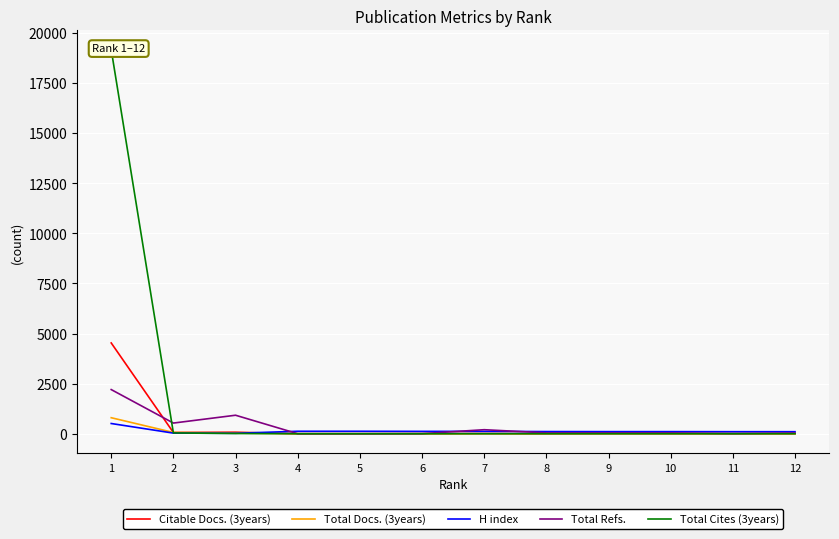

Which series has the largest total across all categories?

Total Cites (3years)